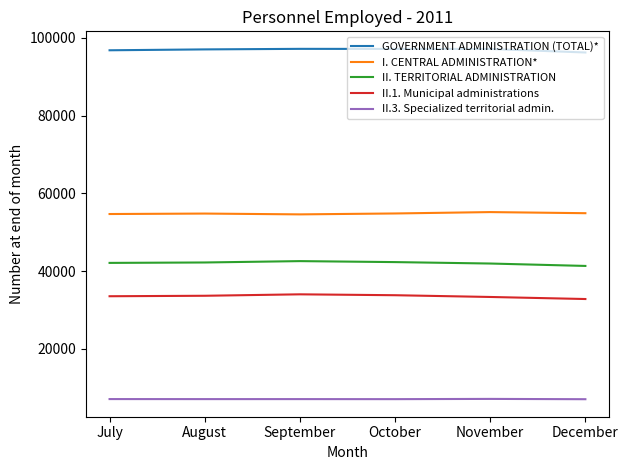

At how many categories does at least one series exceed 8282?

6